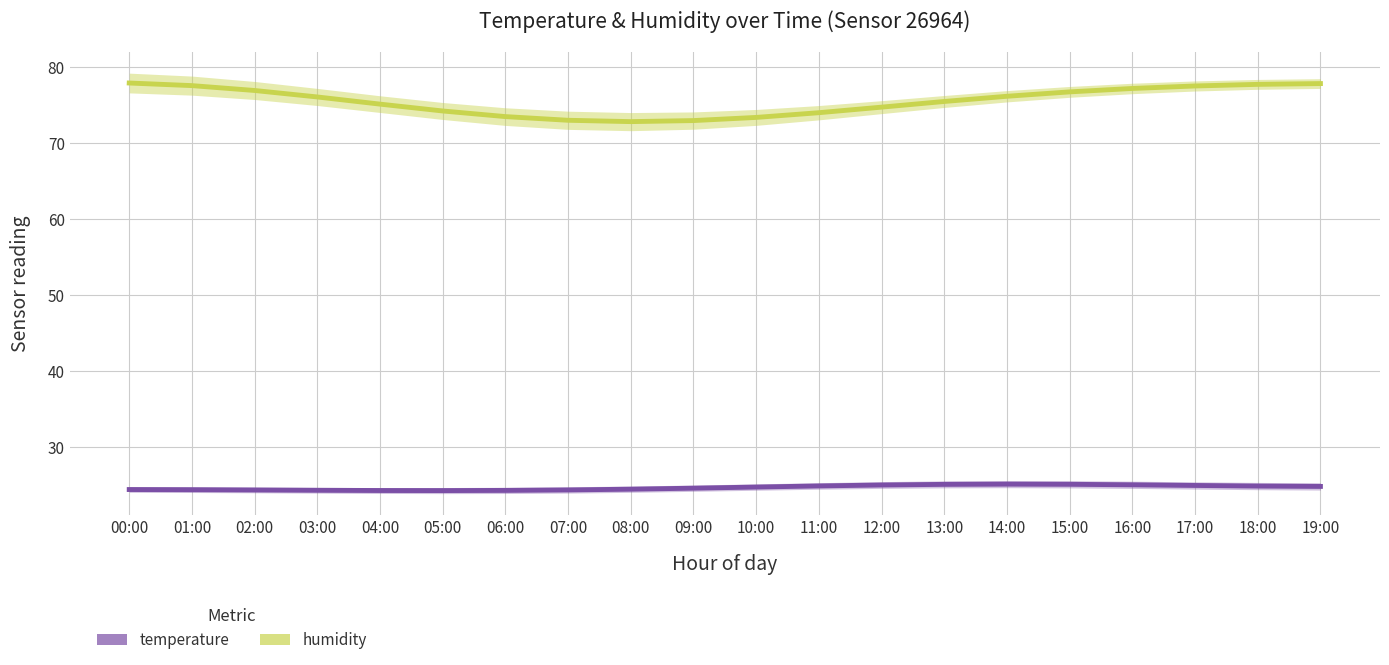

Between 03:00 and 12:00, which is larger?

12:00